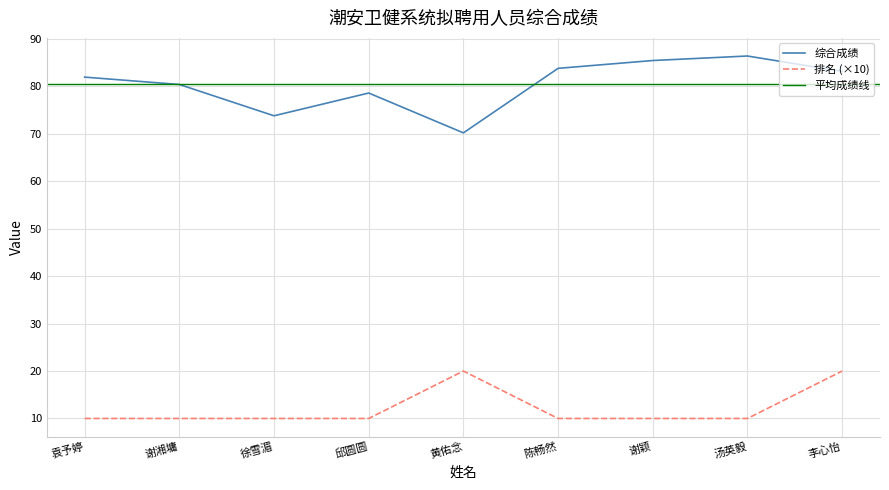

At how many categories does at least one series exceed 22?

9